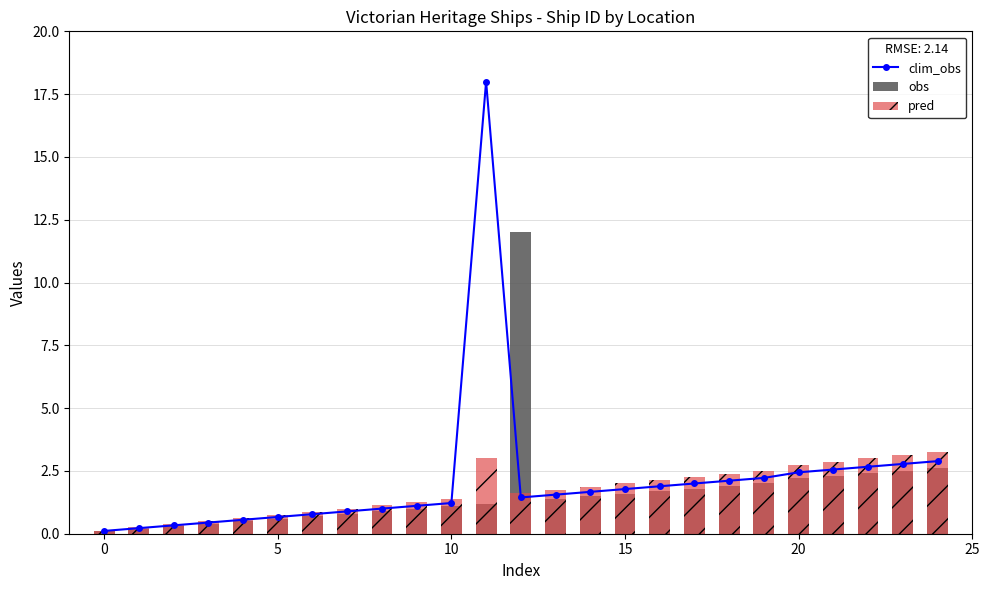

How many groups of bars are there?

25